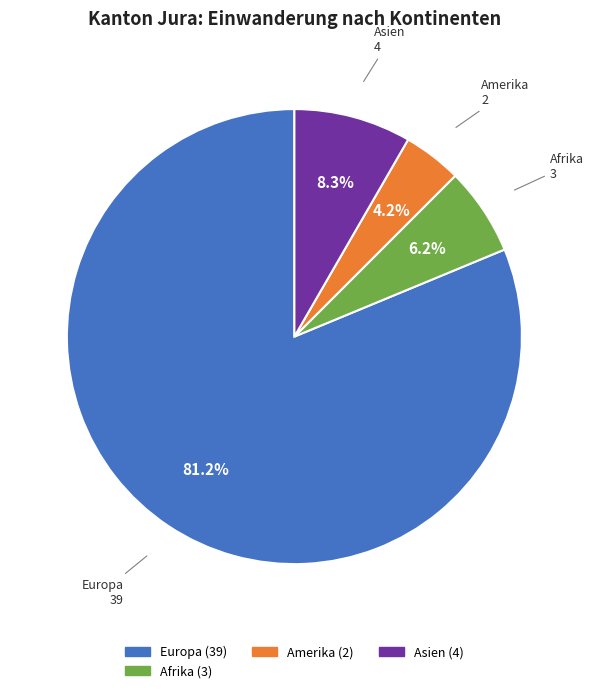

The Amerika slice represents 15% of the pie. True or false?

False